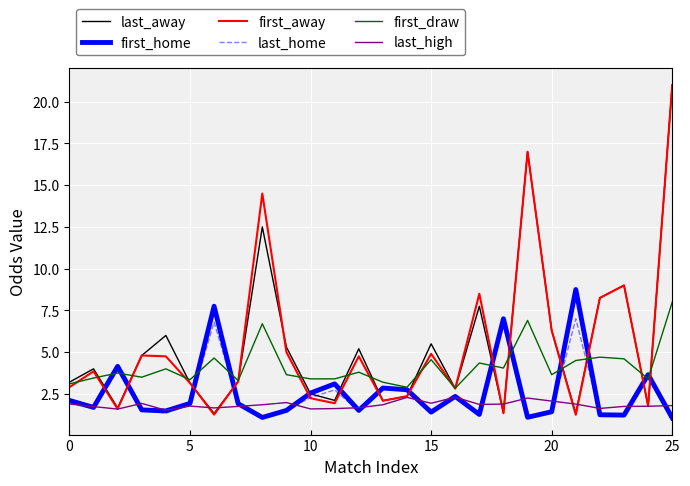

What is the smallest value displayed?

1.1